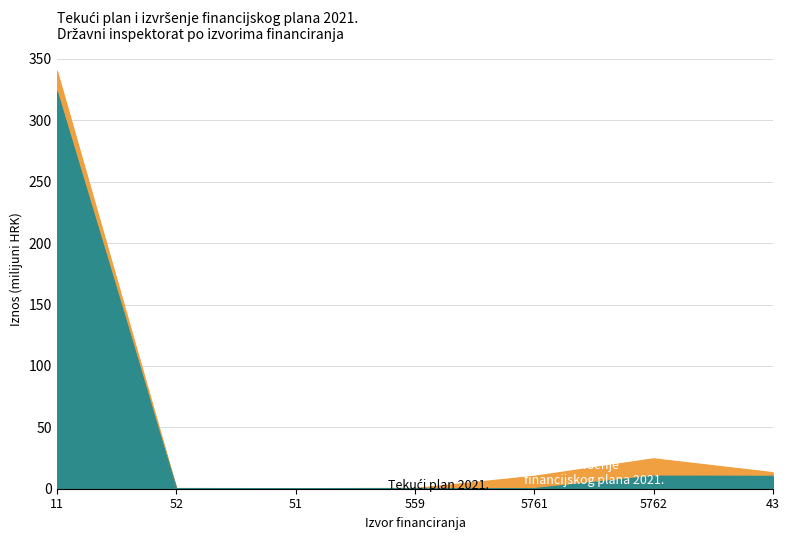

At which label does Izvršenje financijskog plana 2021. reach its peak?

11